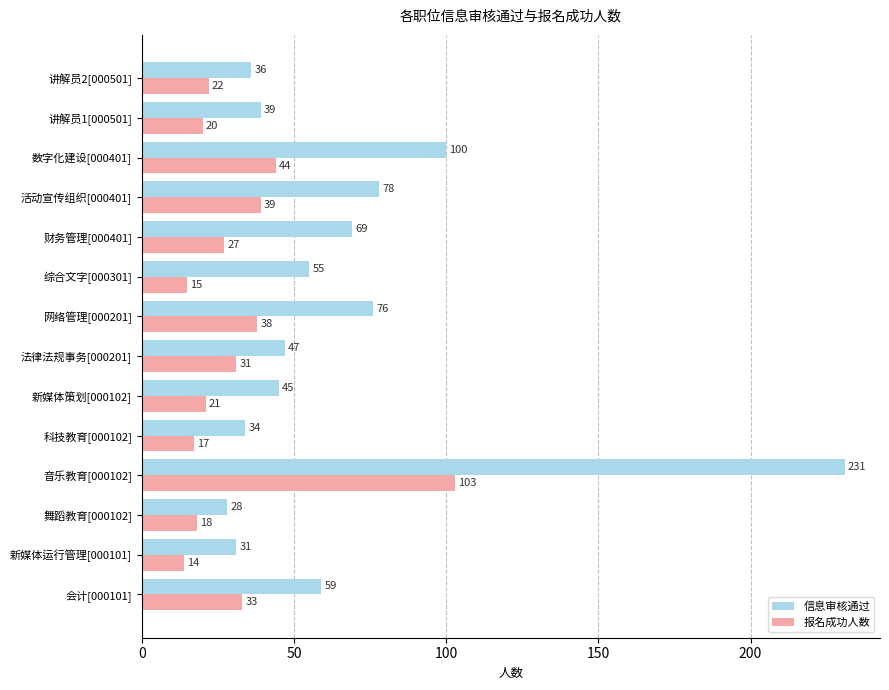

List the labels in order of 报名成功人数 value, smallest first.

新媒体运行管理[000101], 综合文字[000301], 科技教育[000102], 舞蹈教育[000102], 讲解员1[000501], 新媒体策划[000102], 讲解员2[000501], 财务管理[000401], 法律法规事务[000201], 会计[000101], 网络管理[000201], 活动宣传组织[000401], 数字化建设[000401], 音乐教育[000102]